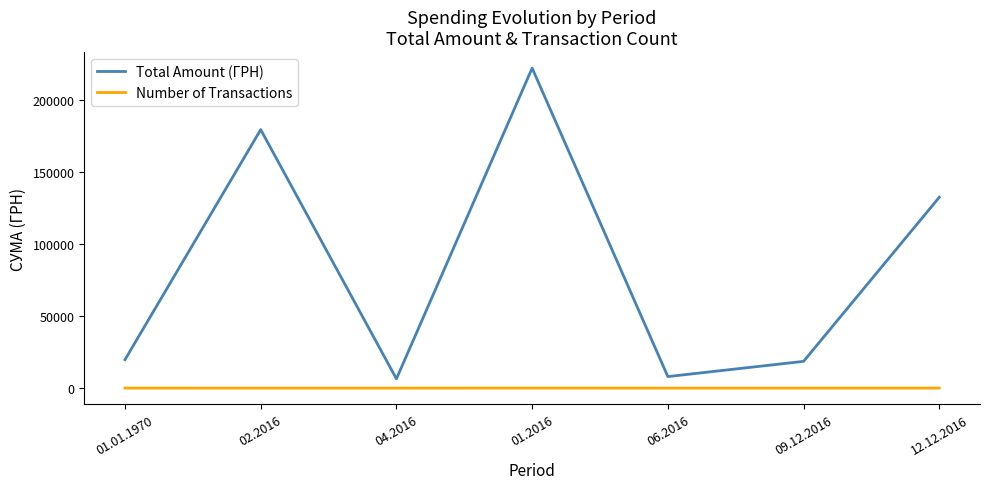

What is the minimum value for Number of Transactions?

2.0